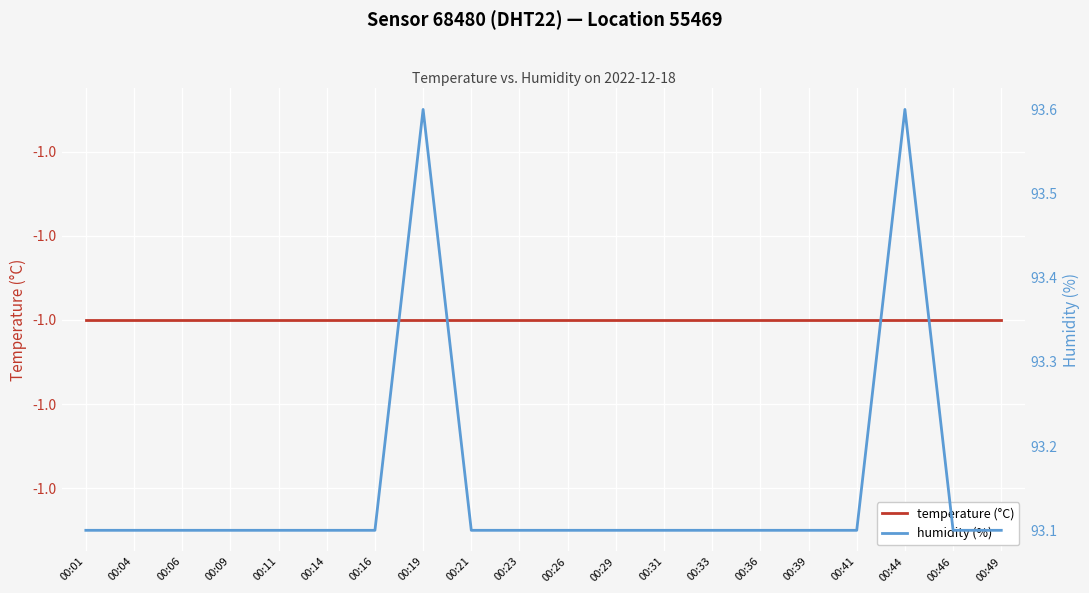

True or false: temperature (°C) and humidity (%) cross at least once.

False